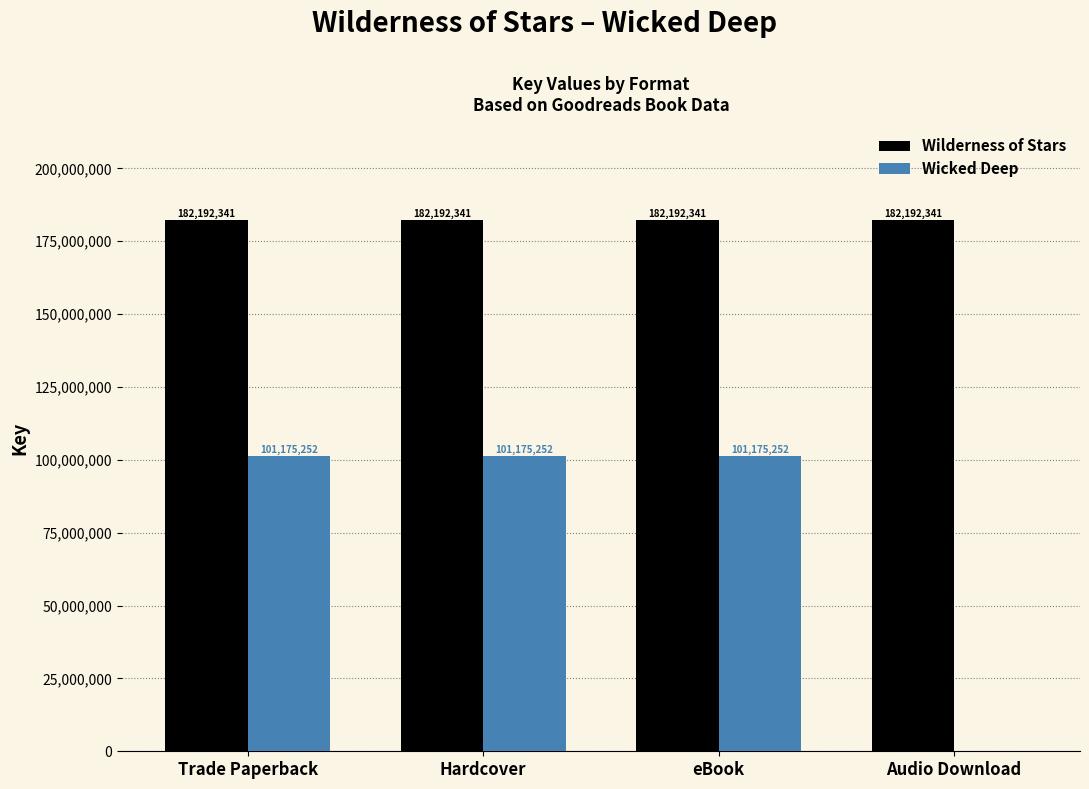

The Wilderness of Stars series shows 182192341 at Trade Paperback. True or false?

True